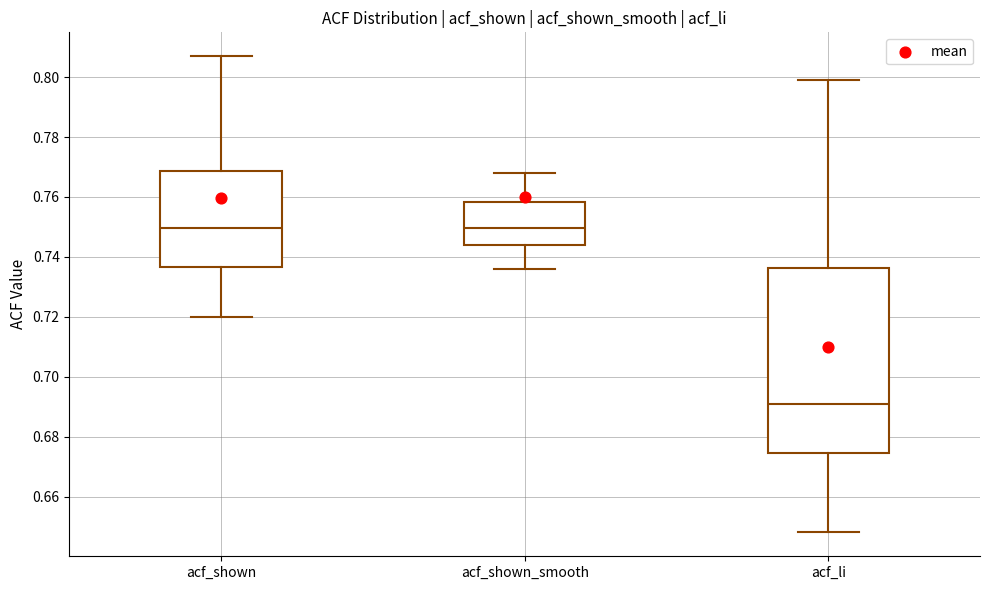

Where is the upper edge of the box for acf_shown_smooth on the y-axis? The values are not printed on the chart, so give them approximately, as read against the axis.

0.758